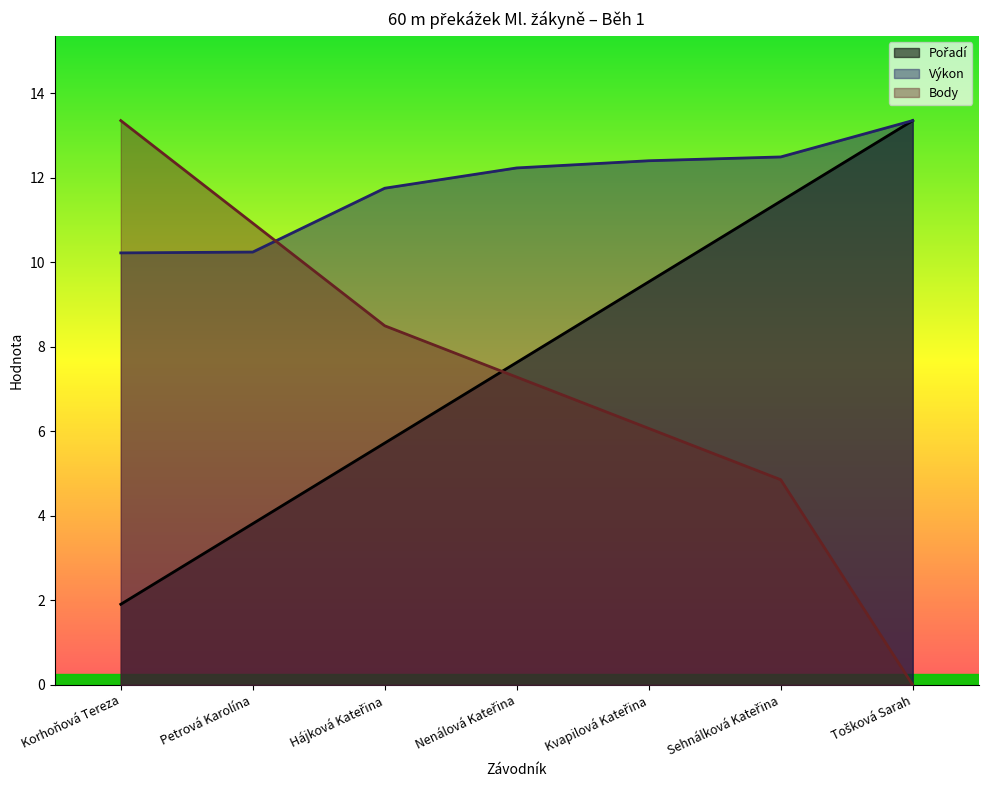

At which category is the sum across all series the highest?

Sehnálková Kateřina